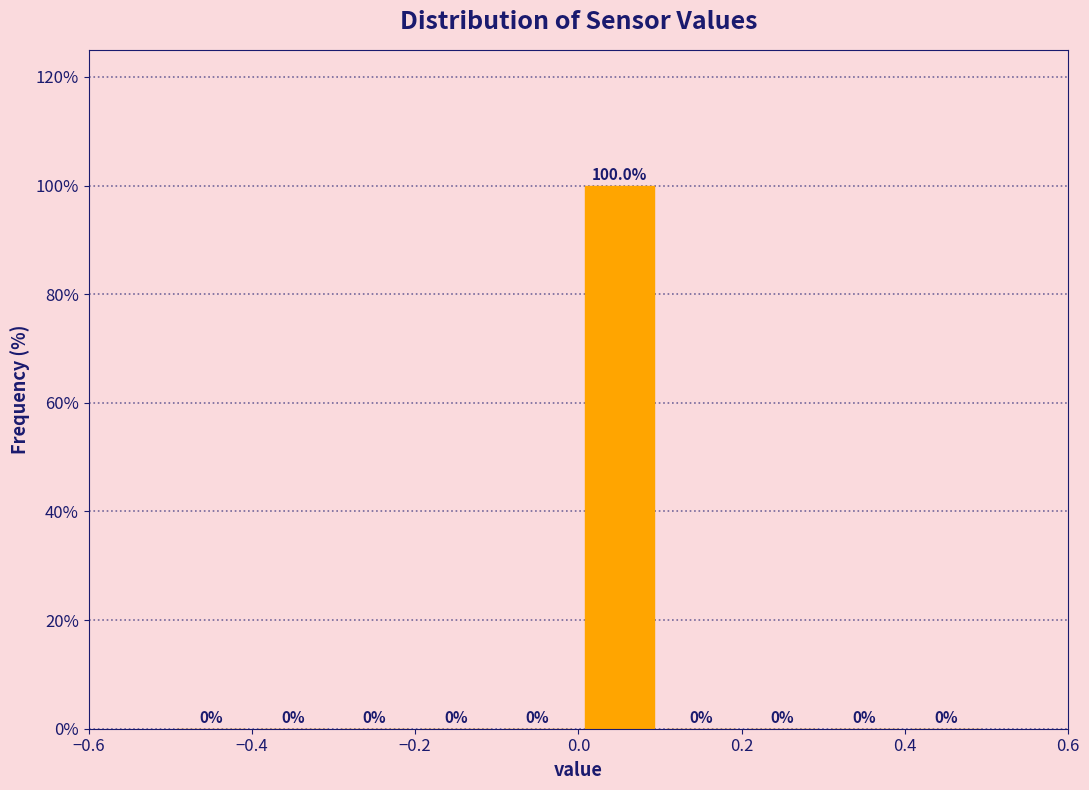

Reading left to right, transcribe this chart: for each bar, give the range it covers on the x-axis and its height.

-0.5 to -0.4: 0.0
-0.4 to -0.3: 0.0
-0.3 to -0.2: 0.0
-0.2 to -0.1: 0.0
-0.1 to 0.0: 0.0
0.0 to 0.1: 100.0
0.1 to 0.2: 0.0
0.2 to 0.3: 0.0
0.3 to 0.4: 0.0
0.4 to 0.5: 0.0